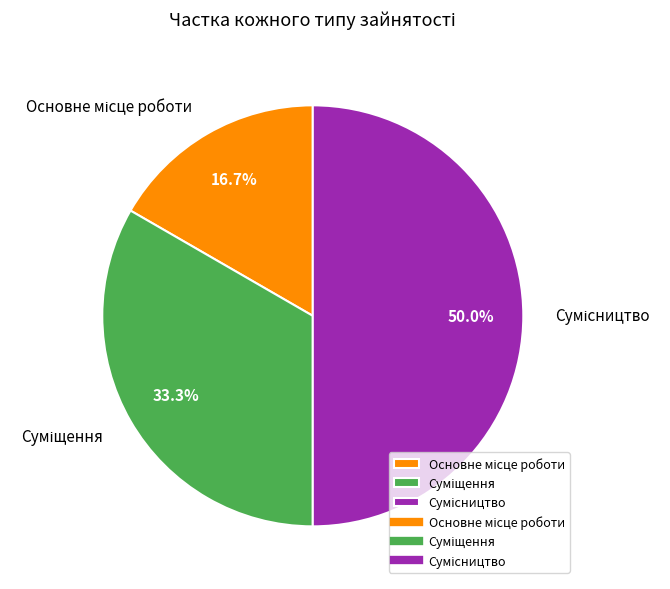

True or false: Суміщення accounts for 27% of the total.

False